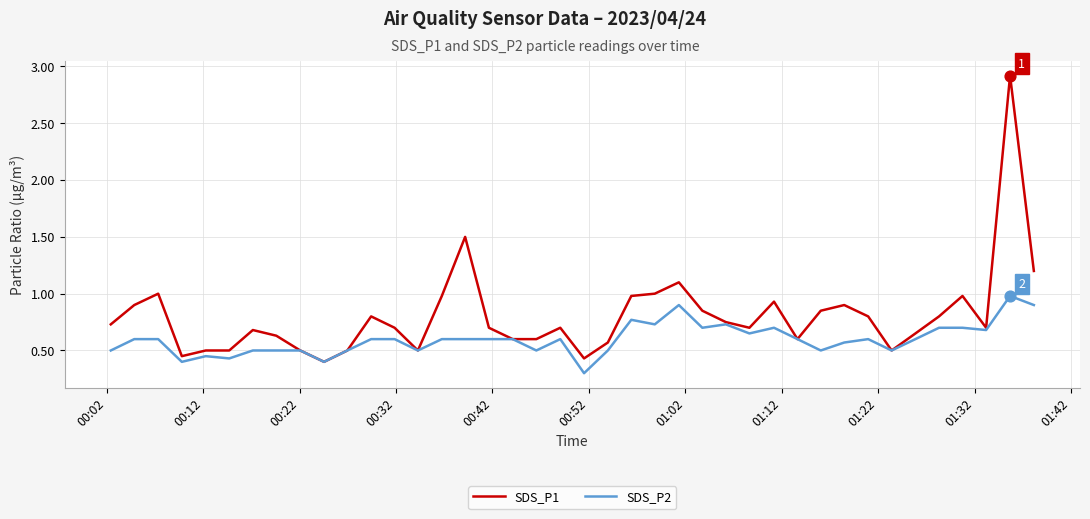

Which series has the largest total across all categories?

SDS_P1